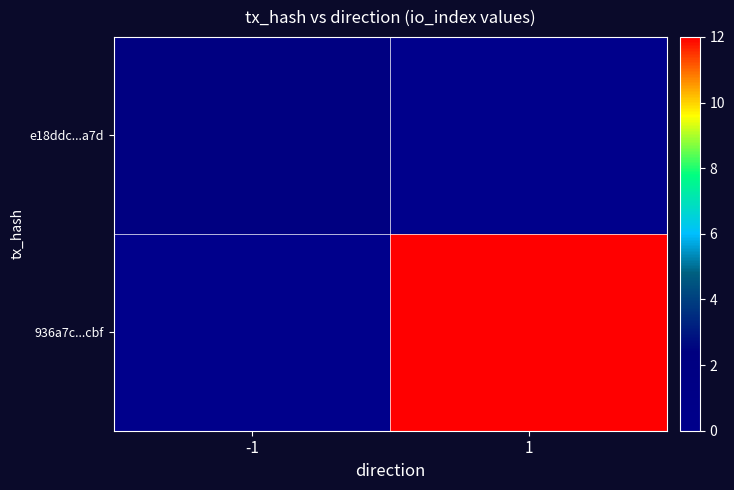

Rank the series by their maximum value, from lowest to highest.

e18ddc...a7d, 936a7c...cbf